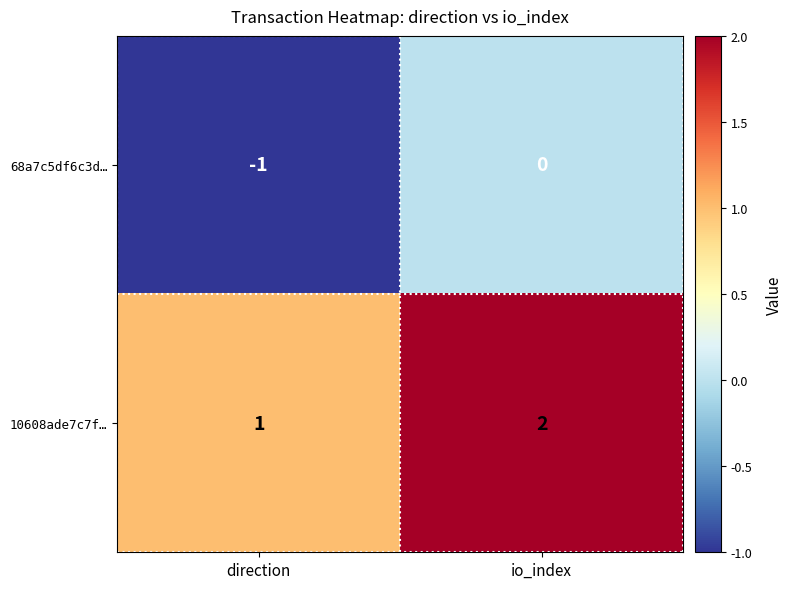

What is the difference between the highest and lowest values at io_index?

2